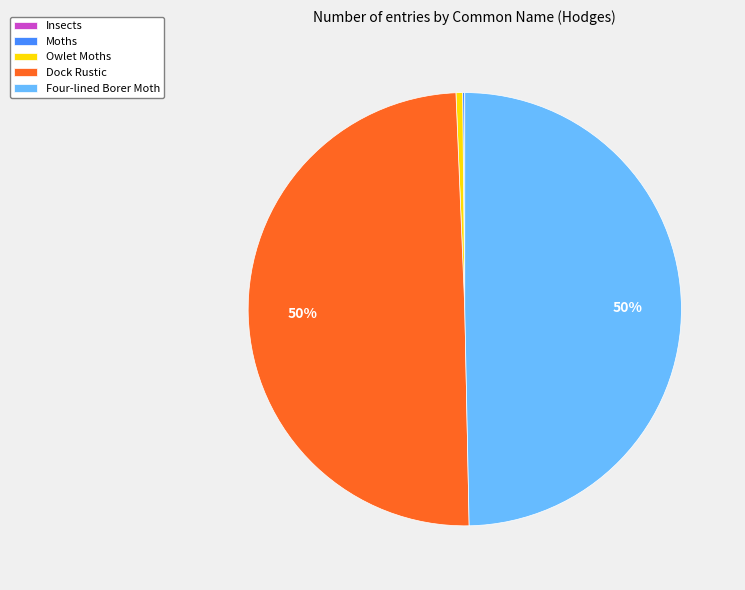

To the nearest percent, what percentage of the pie is Four-lined Borer Moth?

50%